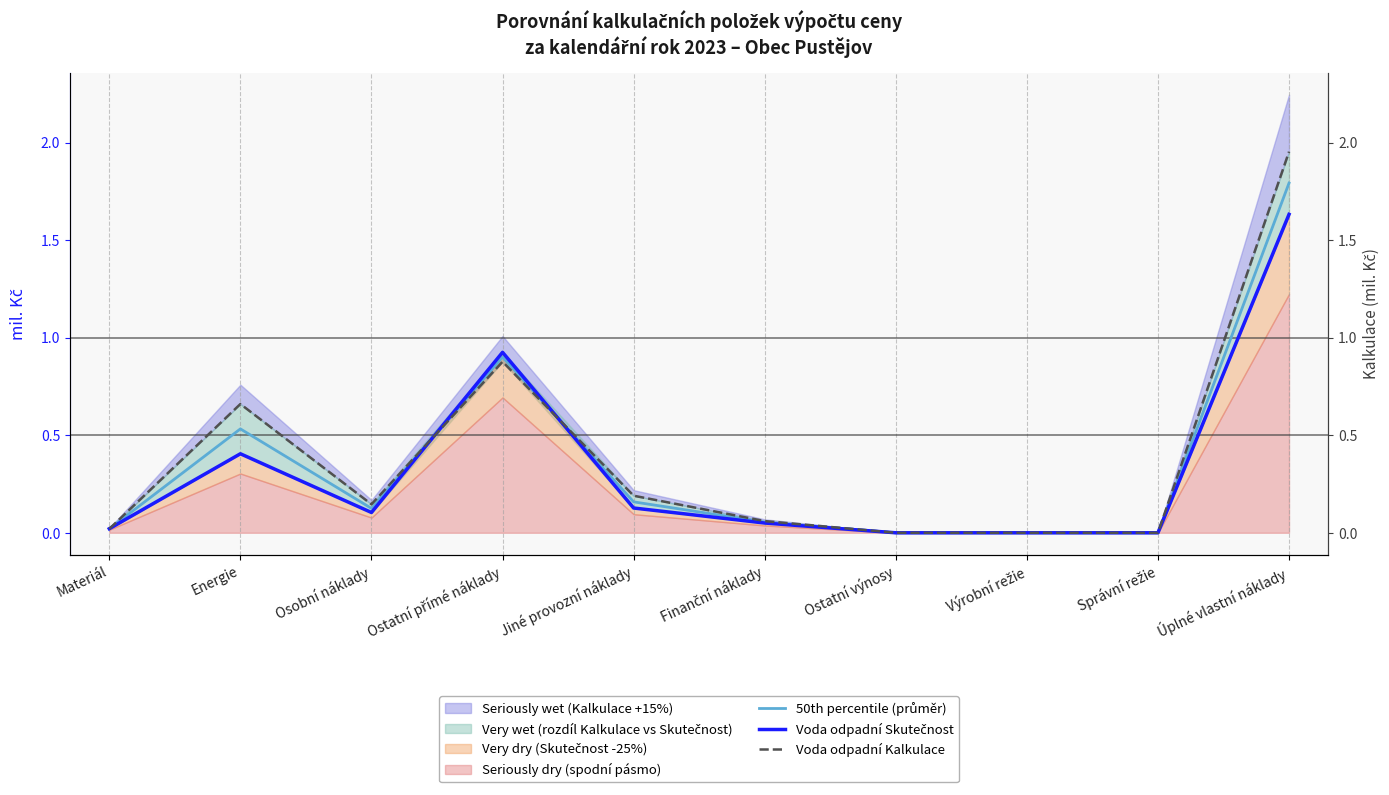

What is the maximum value for Voda odpadní Kalkulace?

2.0